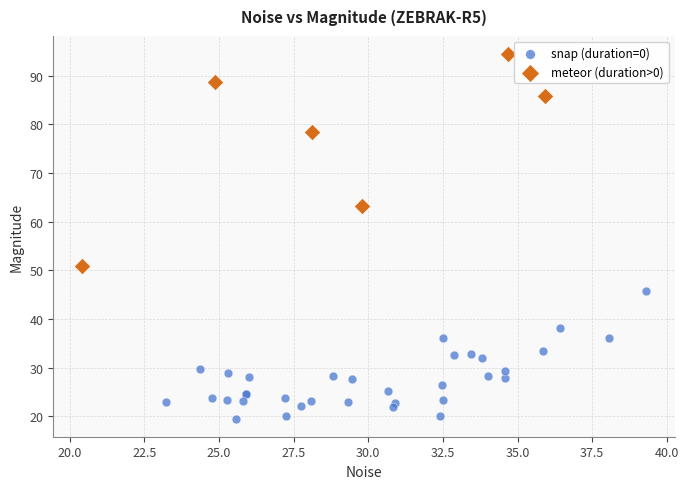

Which series has the largest Y range (max minus min)?

meteor (duration>0)